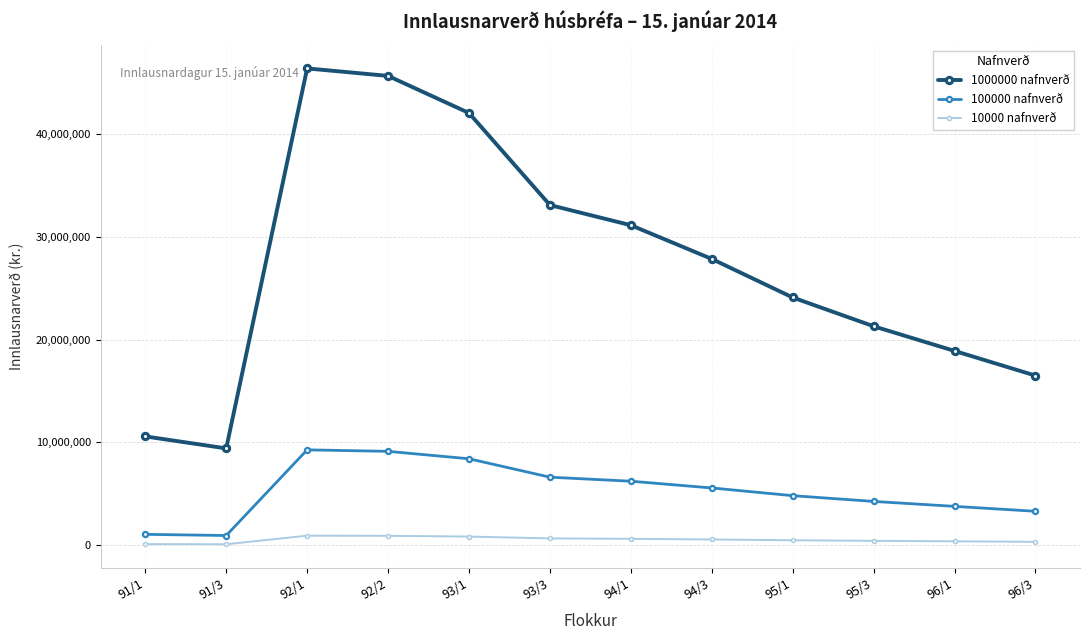

List the series in order of their peak value, lowest first.

10000 nafnverð, 100000 nafnverð, 1000000 nafnverð